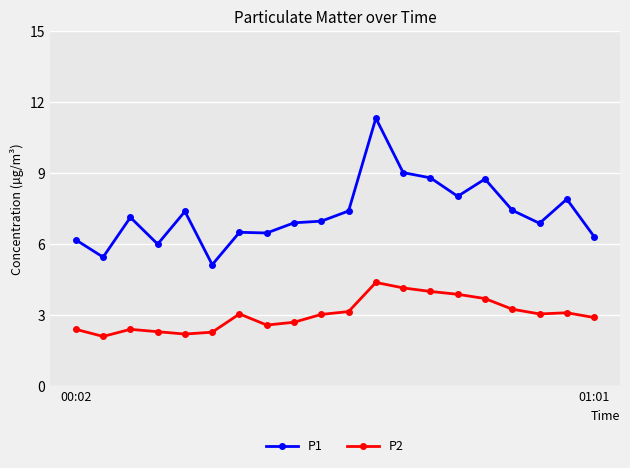

What is the difference between the maximum and minimum values in the P1 series?

6.2